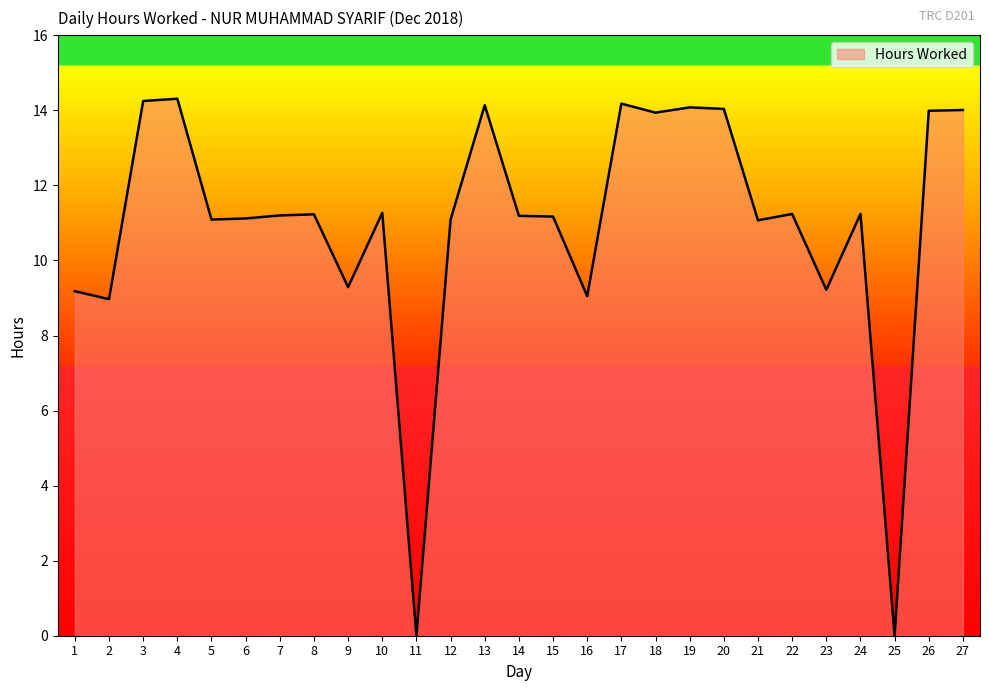

What is the sum of the values at 4 and 20?

28.4